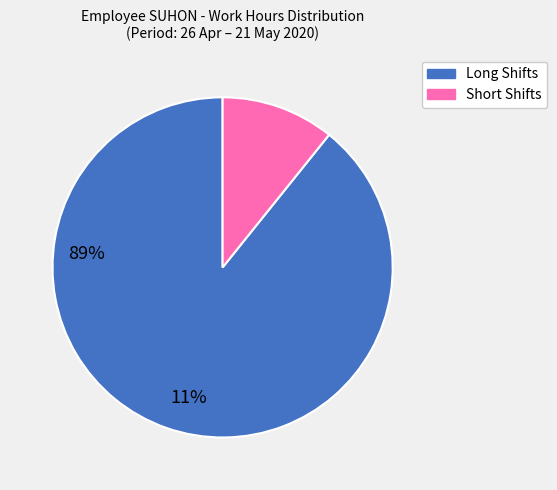

Is there any slice that represents more than half of the pie?

Yes